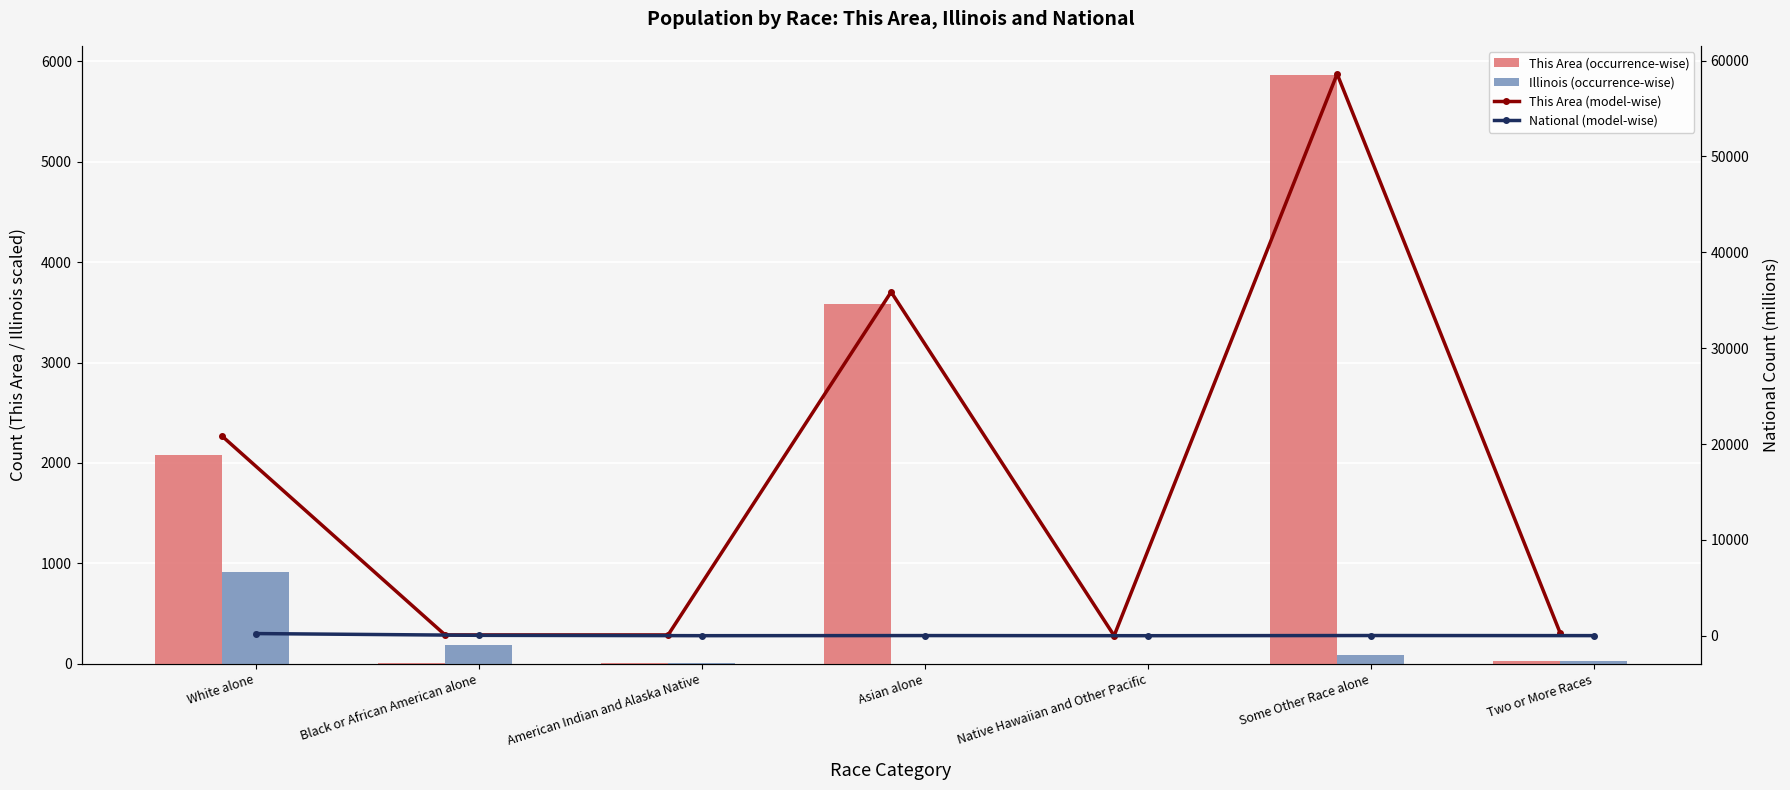

What is the label of the 6th bar from the right?

Black or African American alone